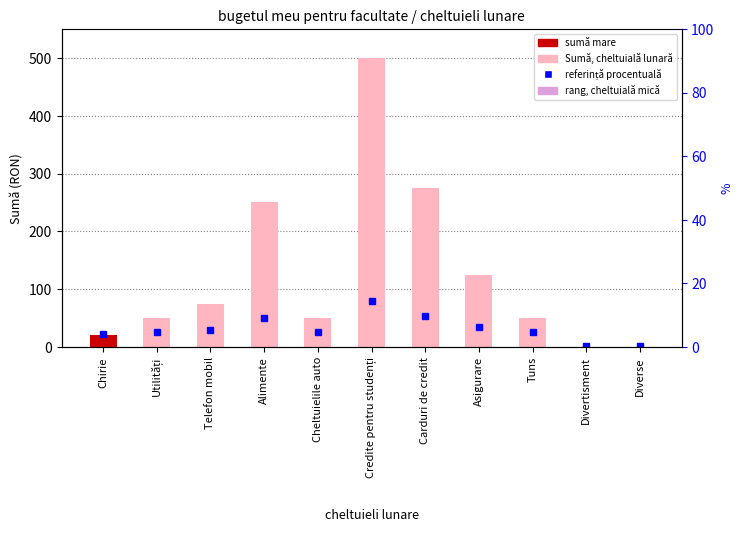

The chart shows a value of 392 at Alimente. True or false?

False